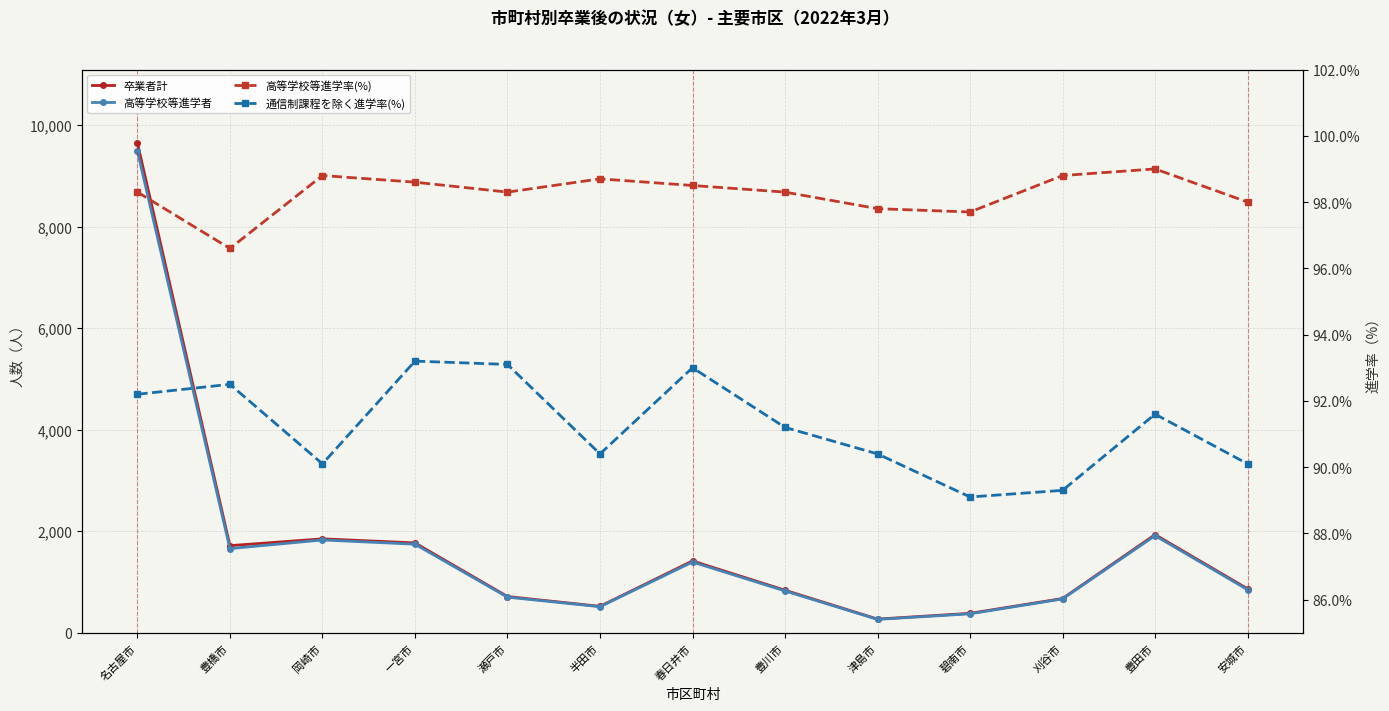

What is the total value across all series at 岡崎市?

3868.9